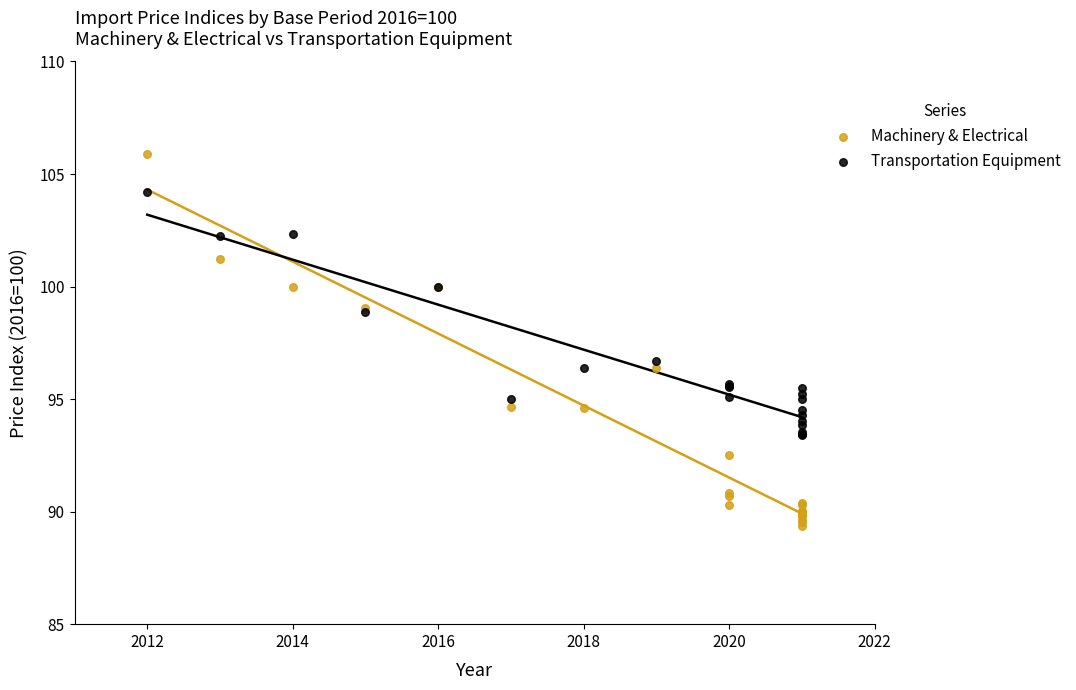

Which series contains the highest Y value?

Machinery & Electrical